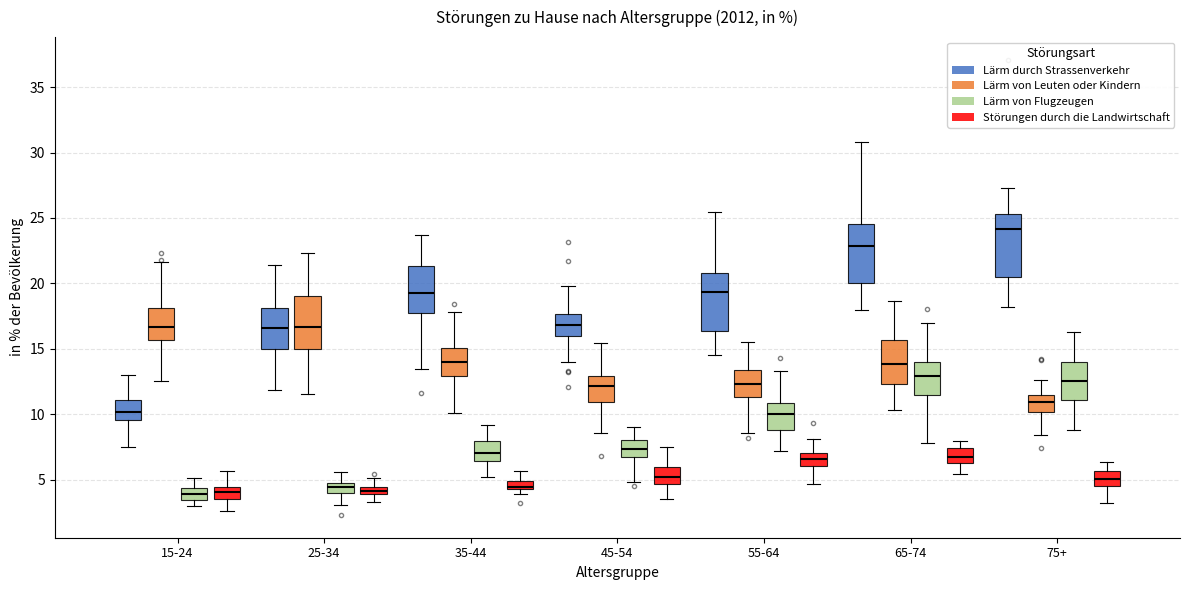

Where does the median line of the box for 15-24 (Lärm von Leuten oder Kindern) sit on the y-axis? The values are not printed on the chart, so give them approximately, as read against the axis.

16.5